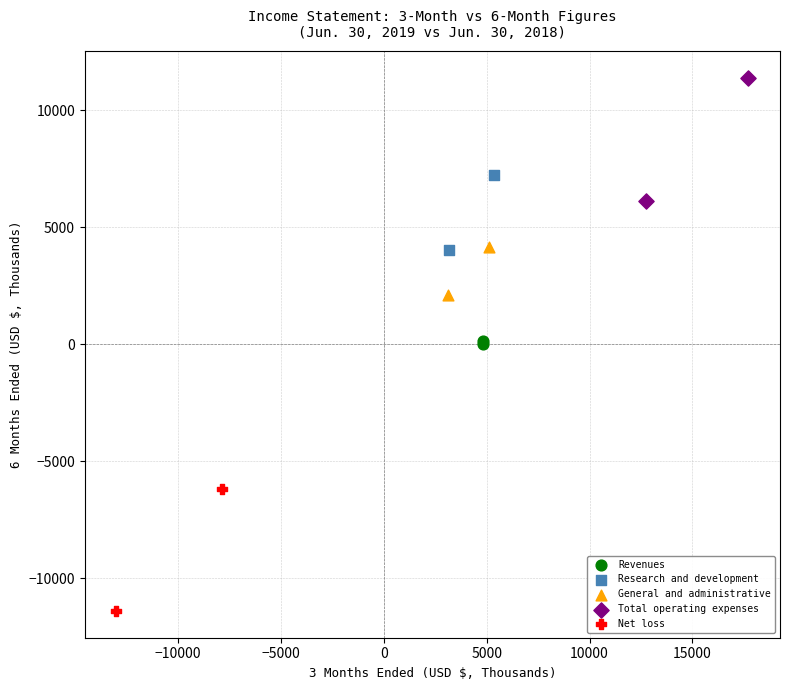

What are all the series names shown in the legend?

Revenues, Research and development, General and administrative, Total operating expenses, Net loss